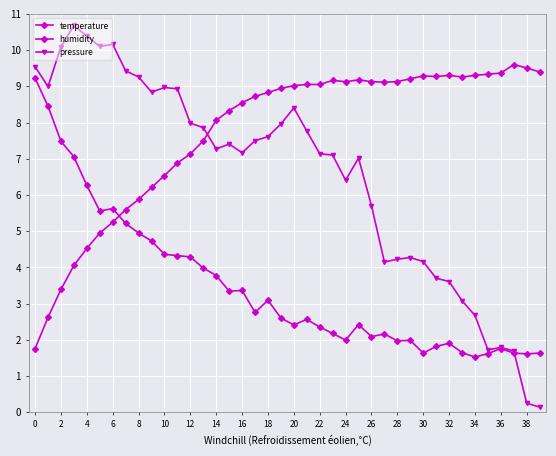

How many distinct data groups are displayed?

3